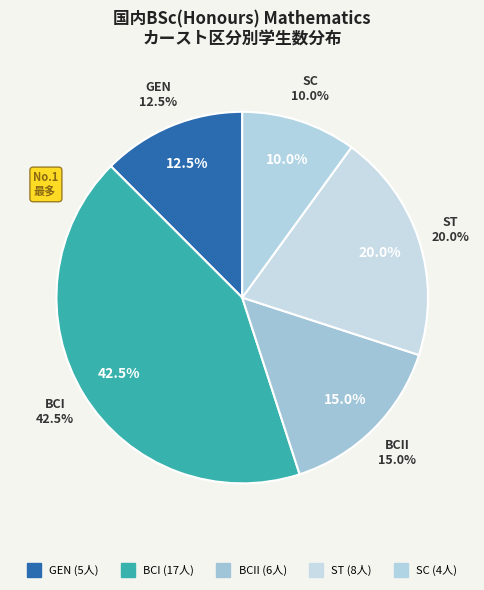

Is ST the majority of the pie?

No